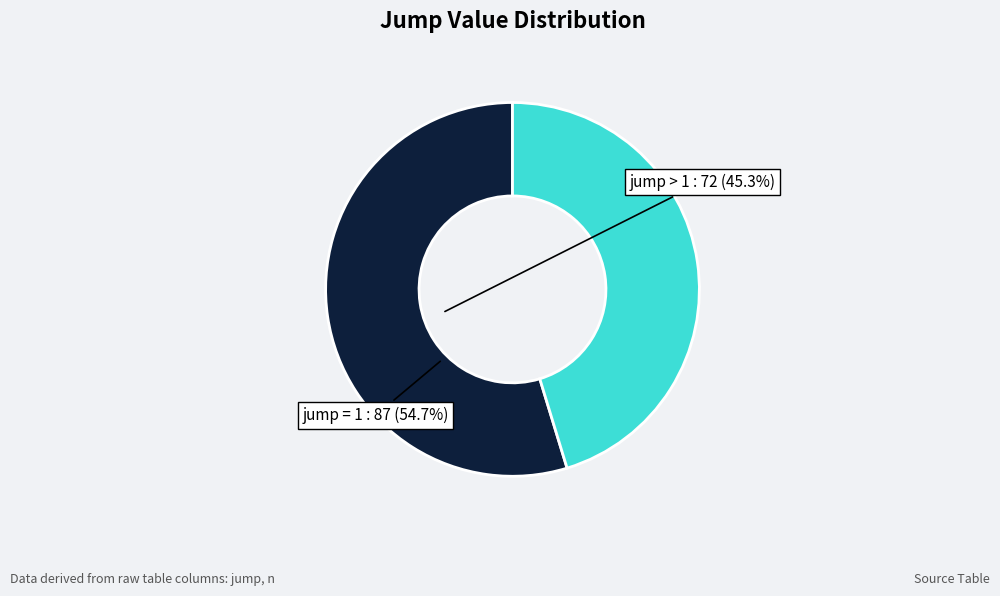

Does any single category account for the majority?

Yes